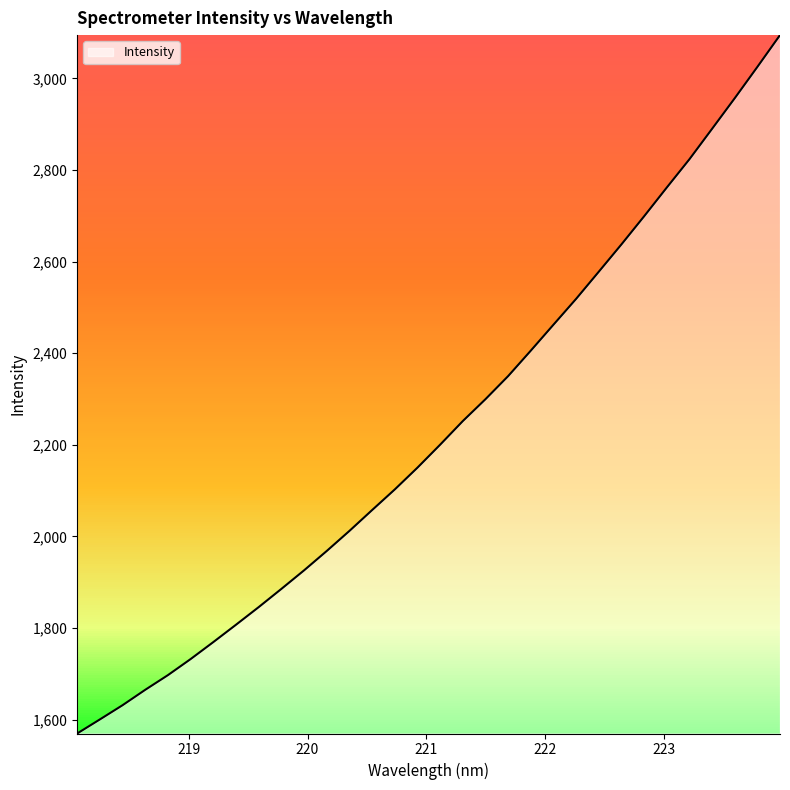

What is the smallest value displayed?

1569.9